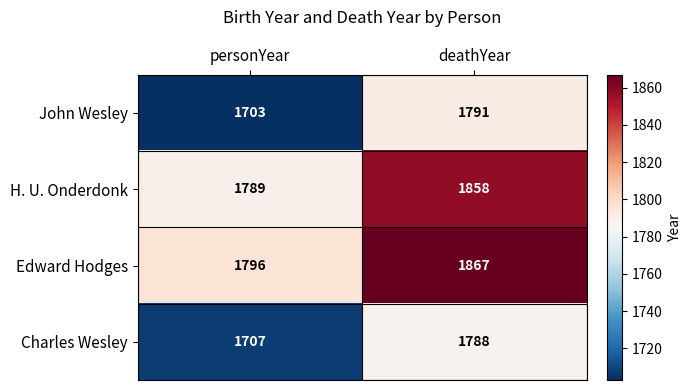

What is the difference between the Edward Hodges values at personYear and deathYear?

71